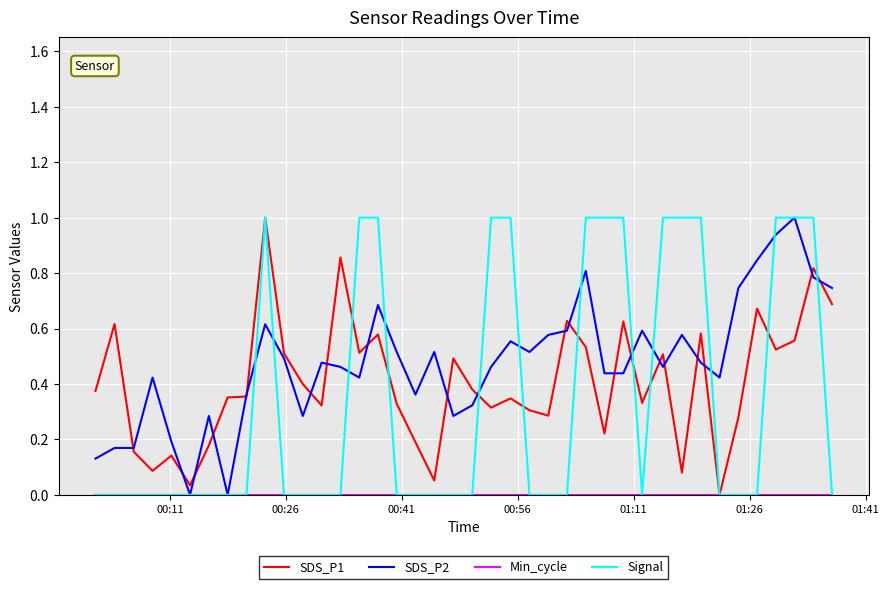

How many lines are shown in the chart?

4